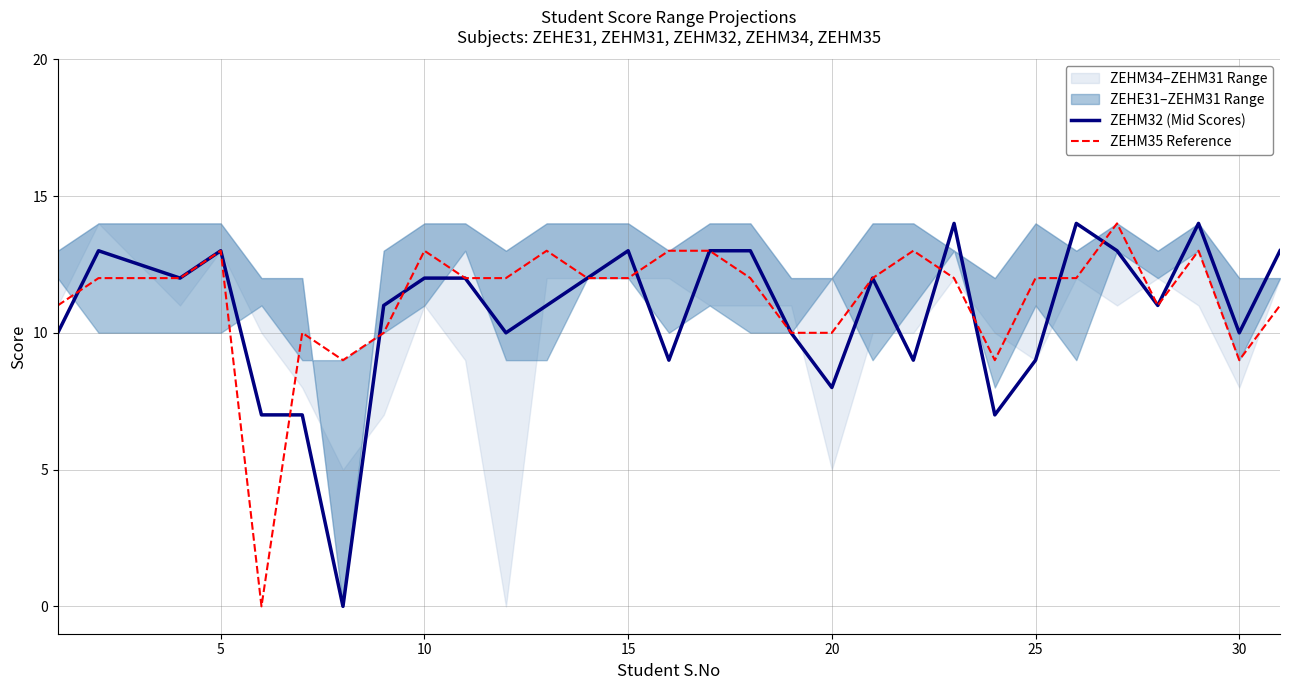

What is the greatest value displayed?

14